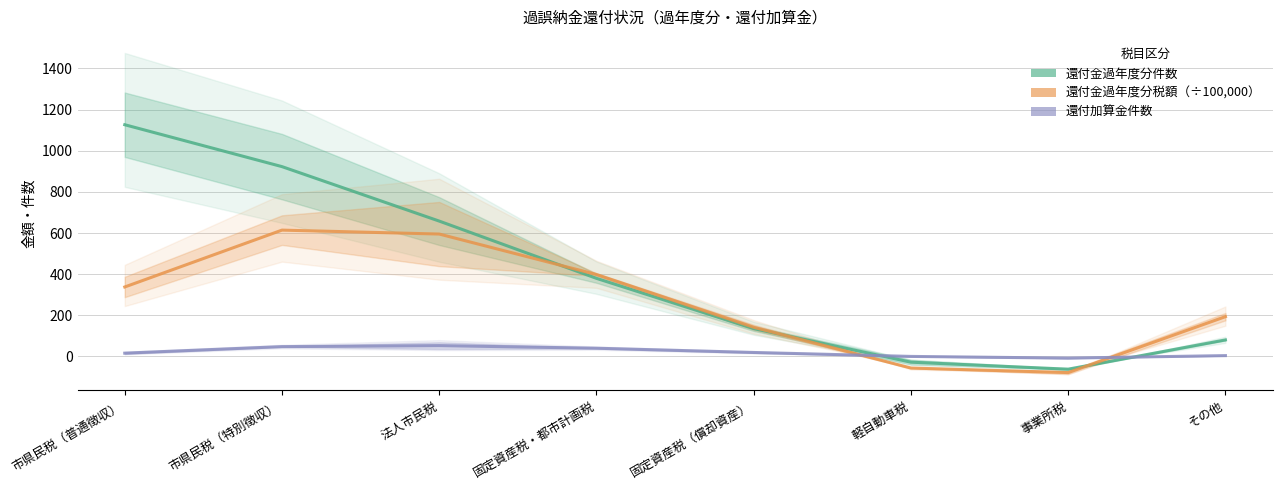

The 還付金過年度分件数 series shows 186.9 at 固定資産税（償却資産）. True or false?

False